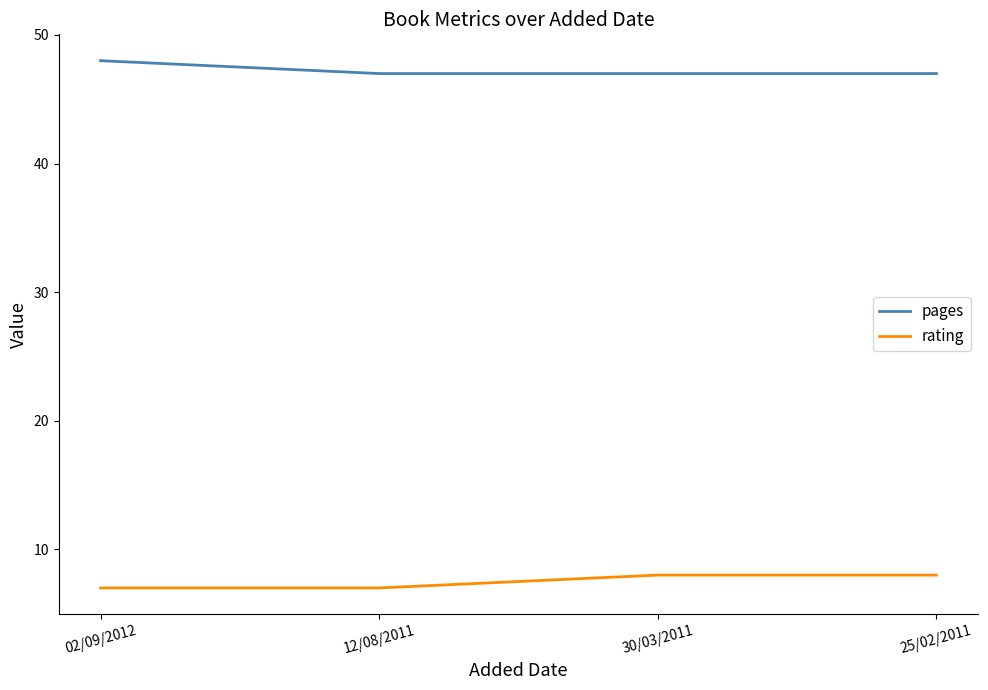

The rating series shows 12 at 25/02/2011. True or false?

False